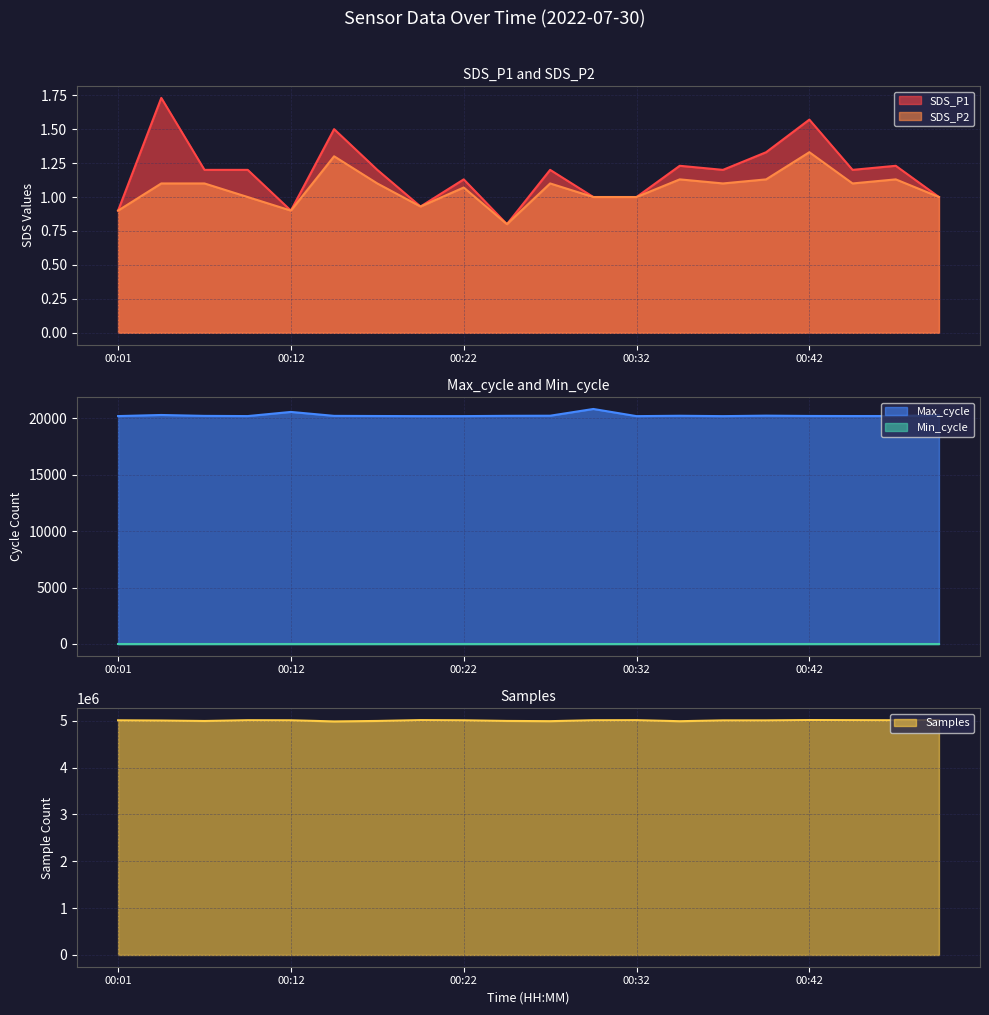

At how many categories does at least one series exceed 4627543?

20